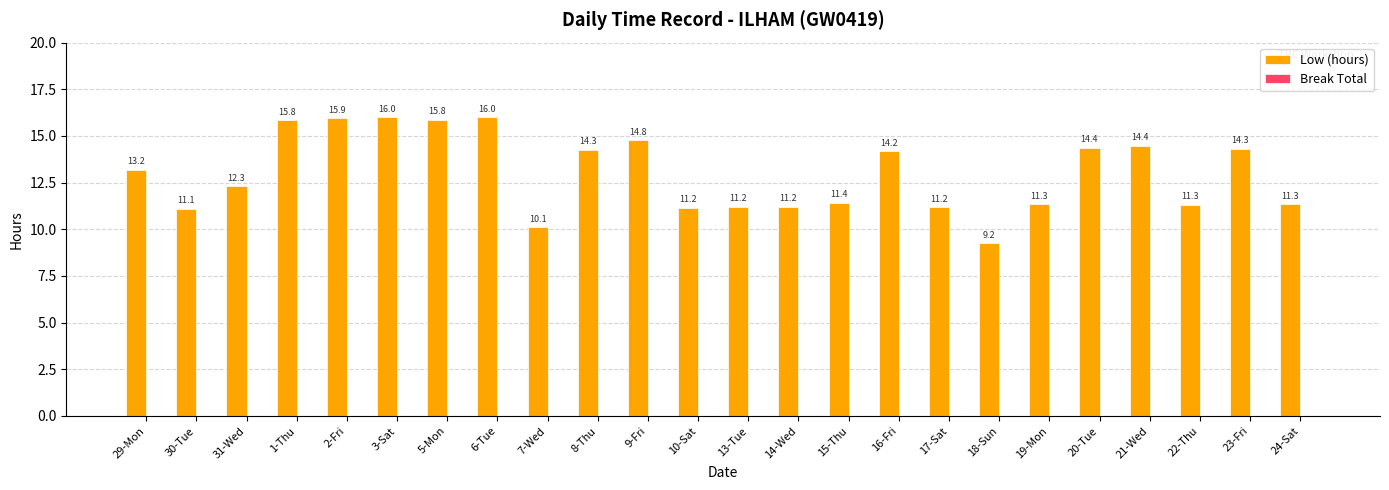

Between 1-Thu and 8-Thu, which is larger?

1-Thu